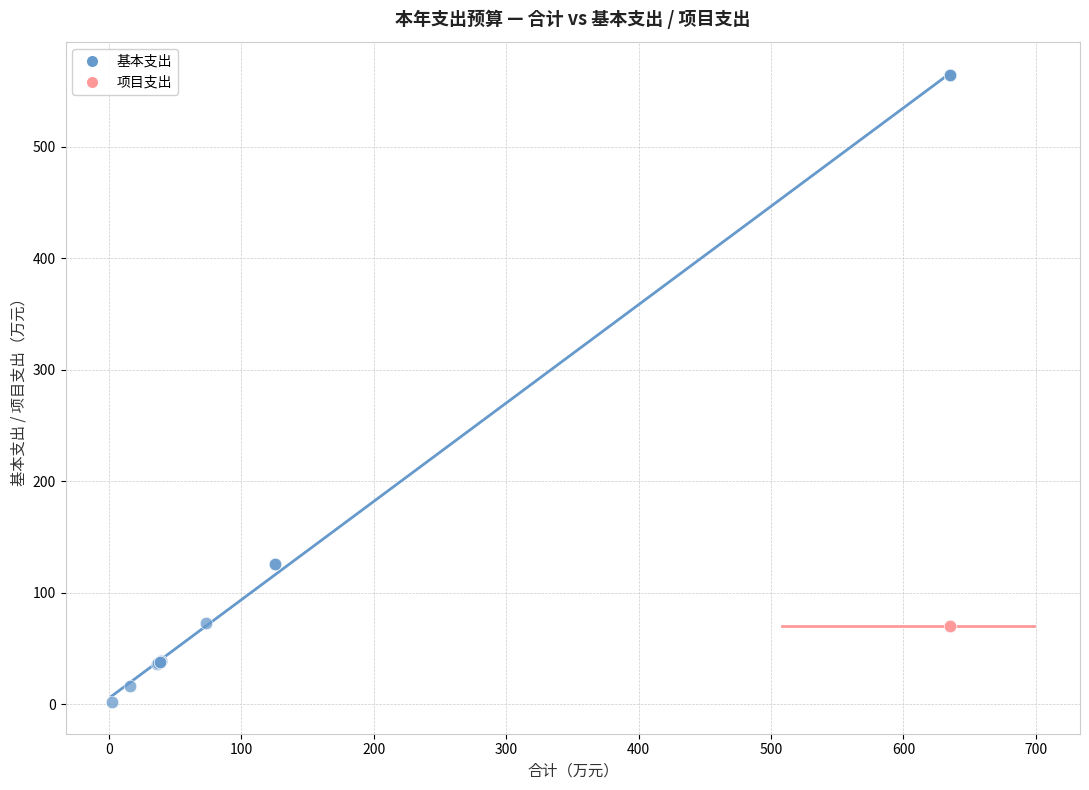

Which series contains the highest Y value?

基本支出